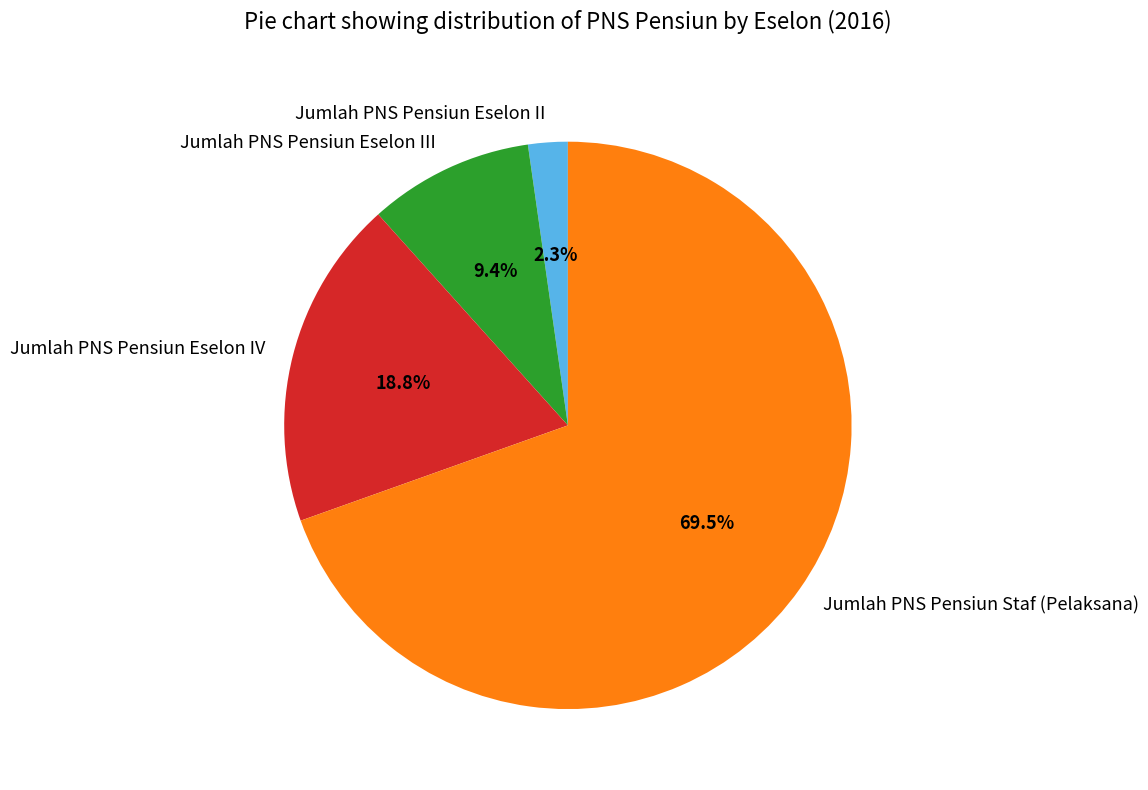

Which category has the biggest portion of the pie?

Jumlah PNS Pensiun Staf (Pelaksana)